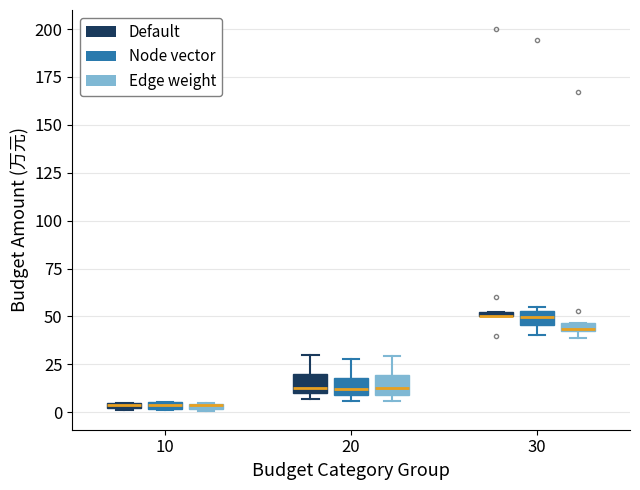

Where is the lower edge of the box for 30 (Default) on the y-axis? The values are not printed on the chart, so give them approximately, as read against the axis.

50